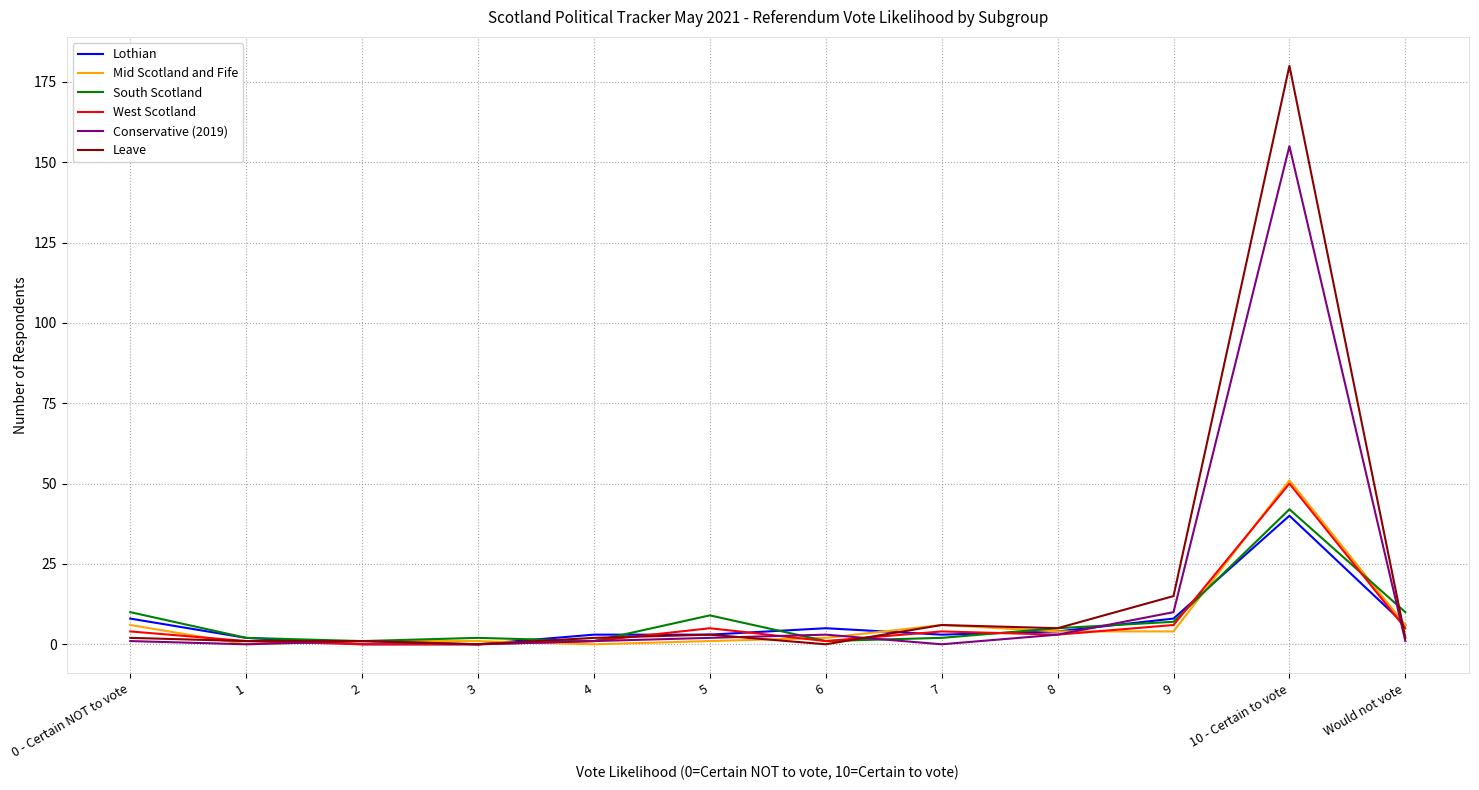

Which label corresponds to the largest value in the chart?

10 - Certain to vote